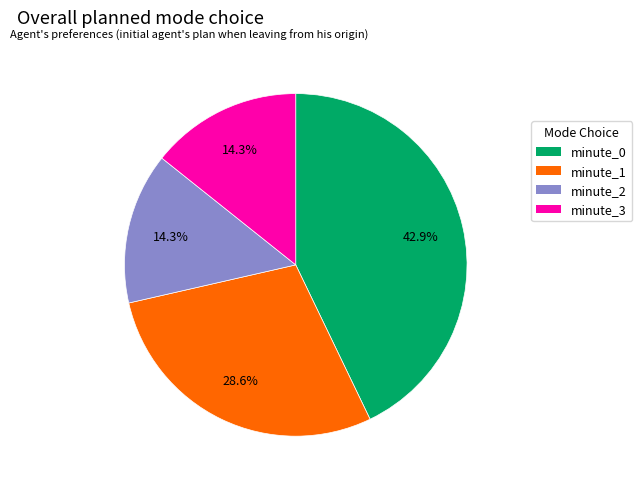

Between minute_0 and minute_1, which is larger?

minute_0